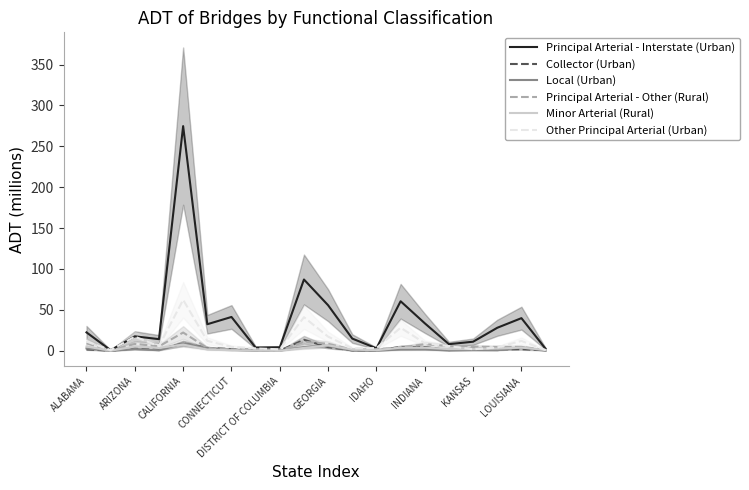

True or false: Principal Arterial - Interstate (Urban) has a value of 20.3 at CONNECTICUT.

False